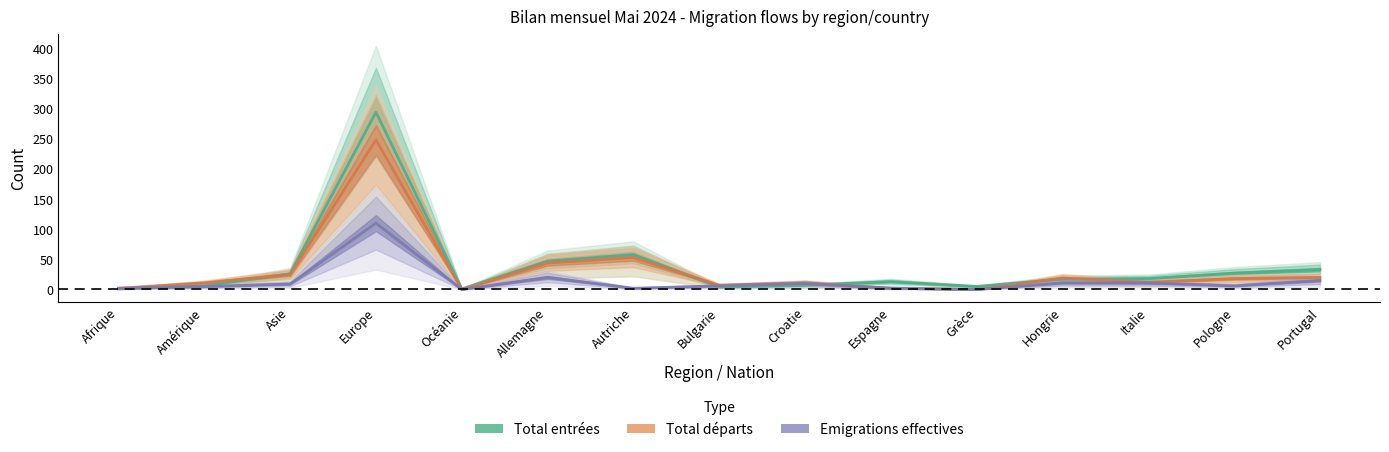

How many lines are shown in the chart?

3